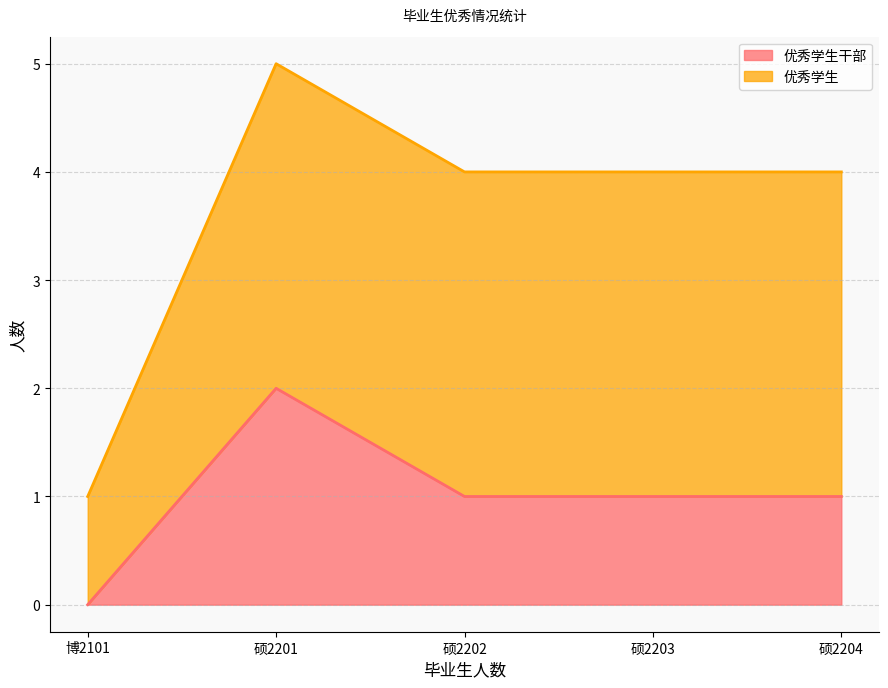

At which category does the chart reach its minimum across all series?

博2101